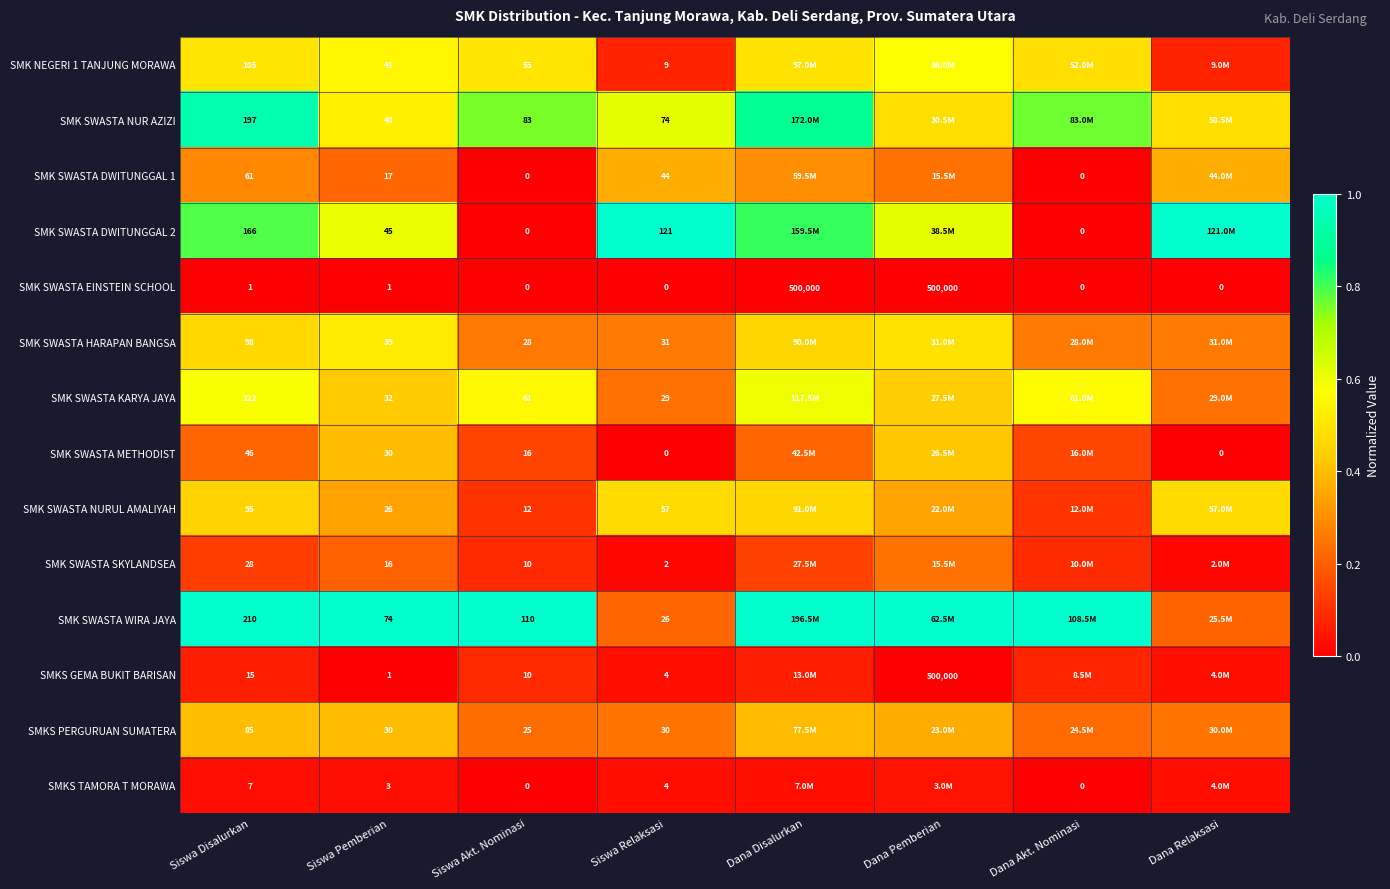

Rank the categories by SMK SWASTA HARAPAN BANGSA value from highest to lowest.

Siswa Pemberian, Dana Pemberian, Siswa Disalurkan, Dana Disalurkan, Dana Akt. Nominasi, Siswa Relaksasi, Dana Relaksasi, Siswa Akt. Nominasi